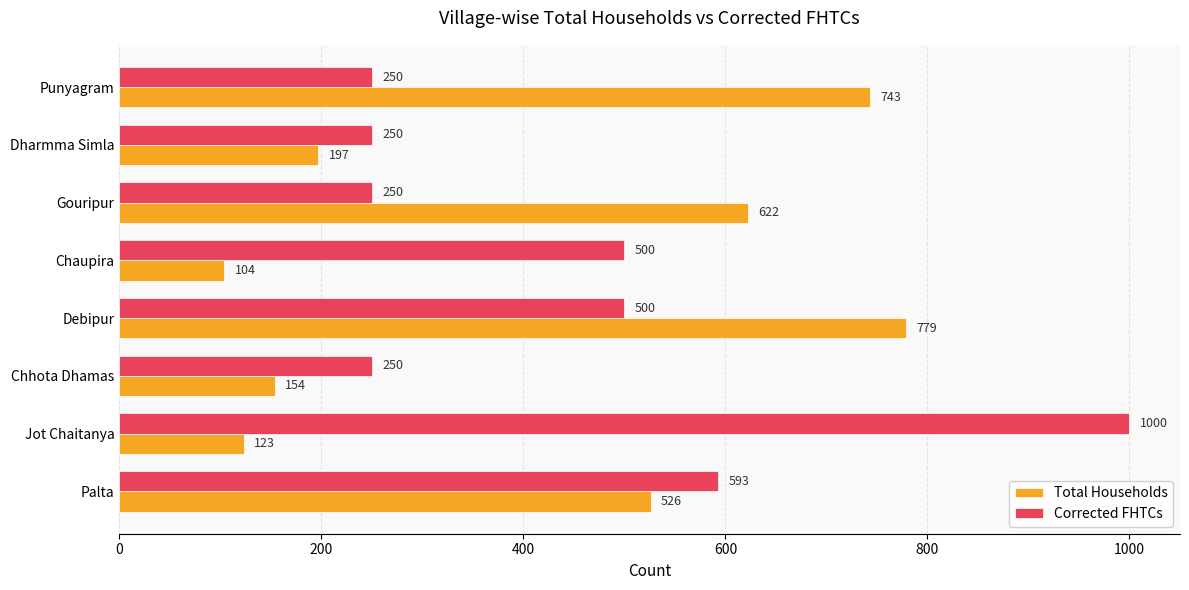

What is the spread (max minus min) of values at Debipur?

279